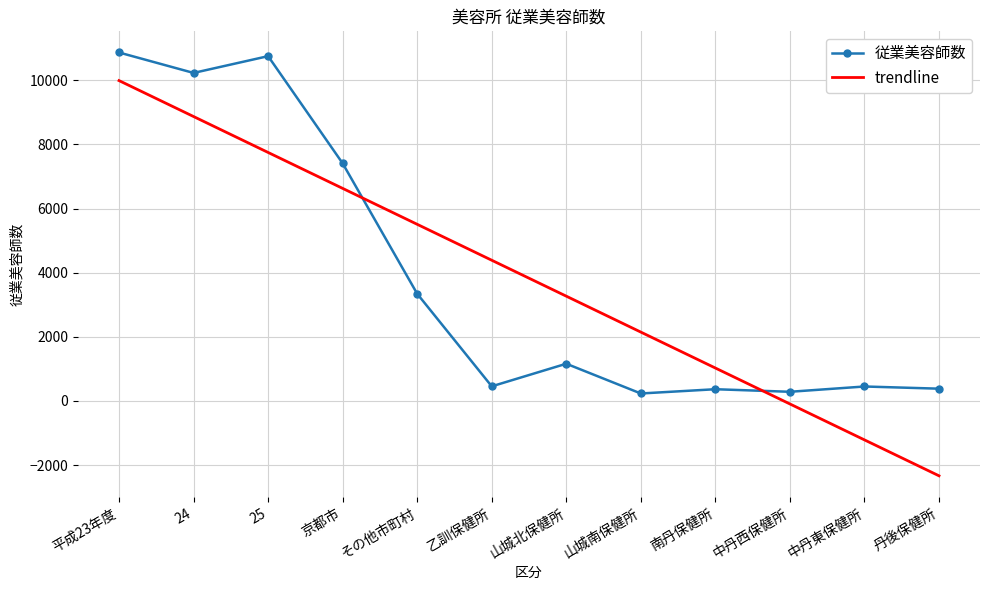

The trendline series shows 3164.9 at 25. True or false?

False